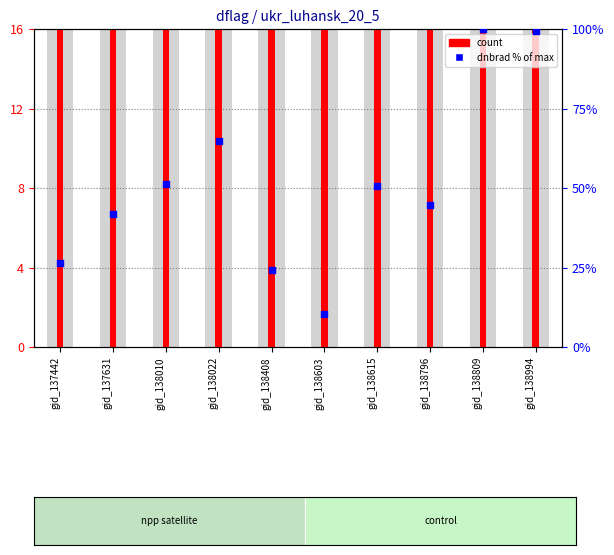

What is the total value across all series at gid_138022?

80.7